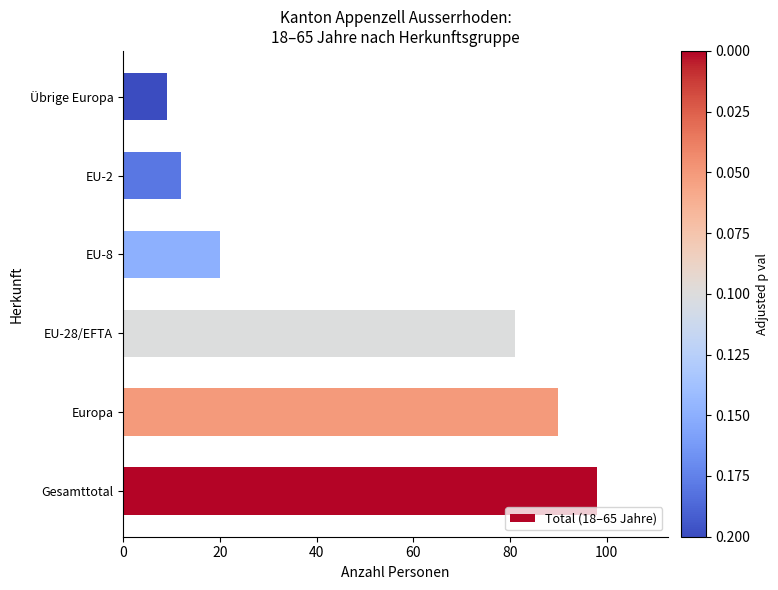

What is the ratio of the value at EU-28/EFTA to the value at Europa?

0.9